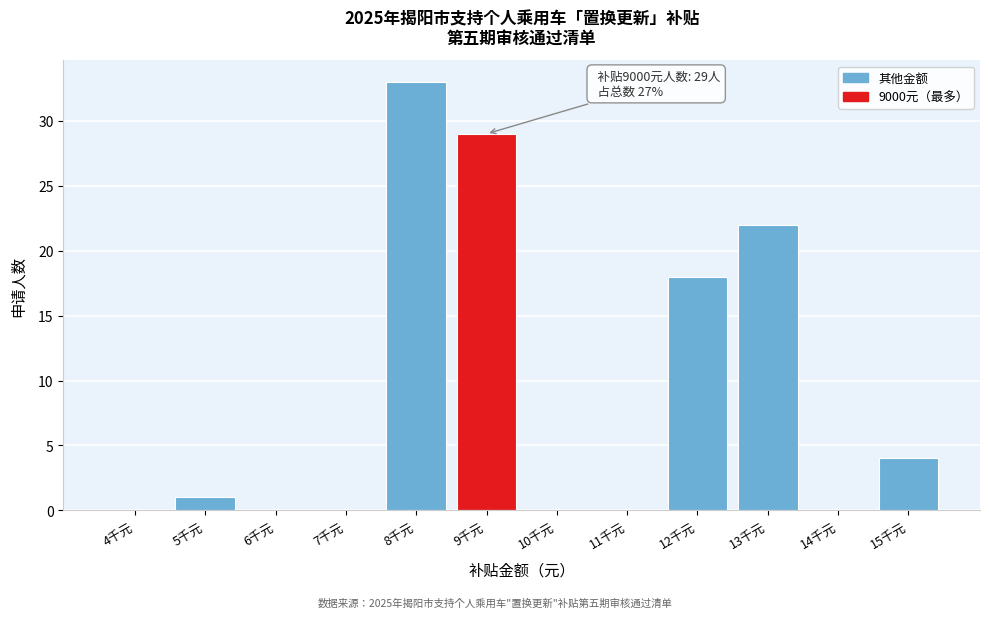

Reading left to right, what are all the values shown in this chart?

4千元=0	5千元=1	6千元=0	7千元=0	8千元=33	9千元=29	10千元=0	11千元=0	12千元=18	13千元=22	14千元=0	15千元=4